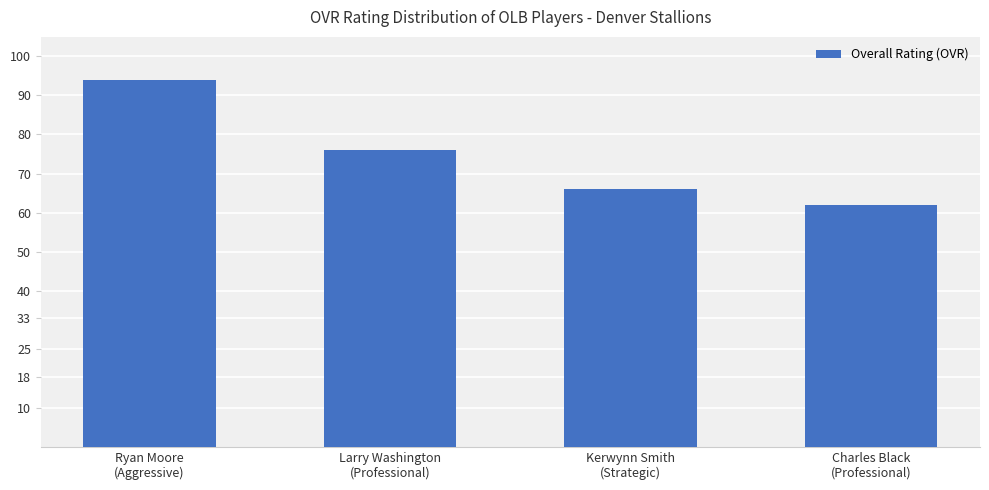

Between Charles Black
(Professional) and Larry Washington
(Professional), which is larger?

Larry Washington
(Professional)